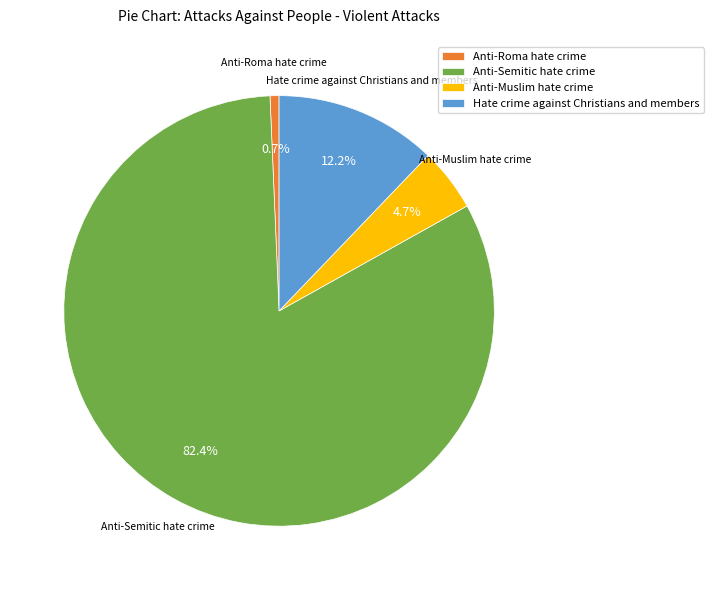

What percentage is NOT represented by Anti-Semitic hate crime?

17.6%